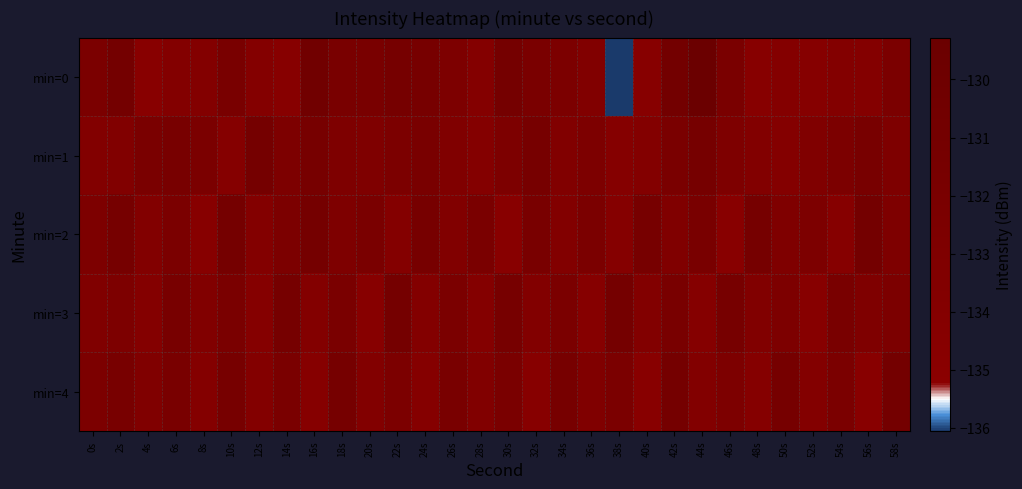

Reading left to right, extract all data points from this chart.

min=0: 0s=-132.4	2s=-131.0	4s=-134.8	6s=-133.9	8s=-133.8	10s=-132.0	12s=-134.1	14s=-134.7	16s=-130.5	18s=-132.1	20s=-132.0	22s=-131.5	24s=-131.6	26s=-132.7	28s=-134.0	30s=-131.3	32s=-132.2	34s=-132.6	36s=-133.5	38s=-136.1	40s=-134.6	42s=-130.8	44s=-129.3	46s=-132.1	48s=-134.6	50s=-134.0	52s=-134.4	54s=-133.8	56s=-133.9	58s=-132.4
min=1: 0s=-133.6	2s=-133.5	4s=-132.2	6s=-131.8	8s=-132.4	10s=-134.2	12s=-131.3	14s=-132.7	16s=-131.5	18s=-132.8	20s=-133.1	22s=-132.5	24s=-131.9	26s=-133.2	28s=-134.1	30s=-132.8	32s=-131.6	34s=-133.4	36s=-132.7	38s=-134.3	40s=-133.8	42s=-132.1	44s=-131.4	46s=-132.9	48s=-133.6	50s=-134.0	52s=-133.3	54s=-132.6	56s=-131.8	58s=-133.0
min=2: 0s=-132.8	2s=-131.5	4s=-133.7	6s=-132.4	8s=-134.5	10s=-131.2	12s=-133.9	14s=-132.6	16s=-131.3	18s=-133.0	20s=-132.2	22s=-134.1	24s=-131.7	26s=-133.4	28s=-132.1	30s=-134.8	32s=-131.9	34s=-133.6	36s=-132.3	38s=-134.2	40s=-131.6	42s=-133.3	44s=-132.0	46s=-134.7	48s=-131.4	50s=-133.1	52s=-132.8	54s=-134.4	56s=-131.1	58s=-132.9
min=3: 0s=-133.2	2s=-132.7	4s=-134.0	6s=-131.8	8s=-133.5	10s=-132.2	12s=-134.3	14s=-131.5	16s=-133.8	18s=-132.1	20s=-134.6	22s=-131.3	24s=-133.9	26s=-132.4	28s=-134.1	30s=-131.7	32s=-133.6	34s=-132.3	36s=-134.4	38s=-131.2	40s=-133.7	42s=-132.0	44s=-134.2	46s=-131.6	48s=-133.4	50s=-132.8	52s=-134.5	54s=-131.9	56s=-133.1	58s=-132.6
min=4: 0s=-132.5	2s=-131.8	4s=-133.3	6s=-132.0	8s=-134.1	10s=-131.6	12s=-133.8	14s=-132.2	16s=-134.4	18s=-131.4	20s=-133.7	22s=-132.5	24s=-134.2	26s=-131.9	28s=-133.5	30s=-132.1	32s=-134.6	34s=-131.7	36s=-133.2	38s=-132.4	40s=-134.7	42s=-131.3	44s=-133.6	46s=-132.7	48s=-134.3	50s=-131.5	52s=-133.9	54s=-132.3	56s=-134.8	58s=-131.1